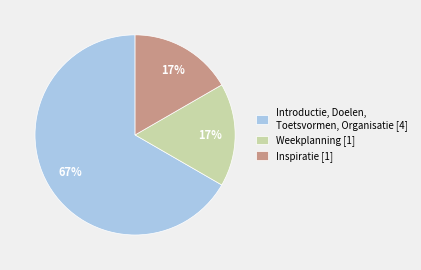

To the nearest percent, what is the average slice percentage?

33%